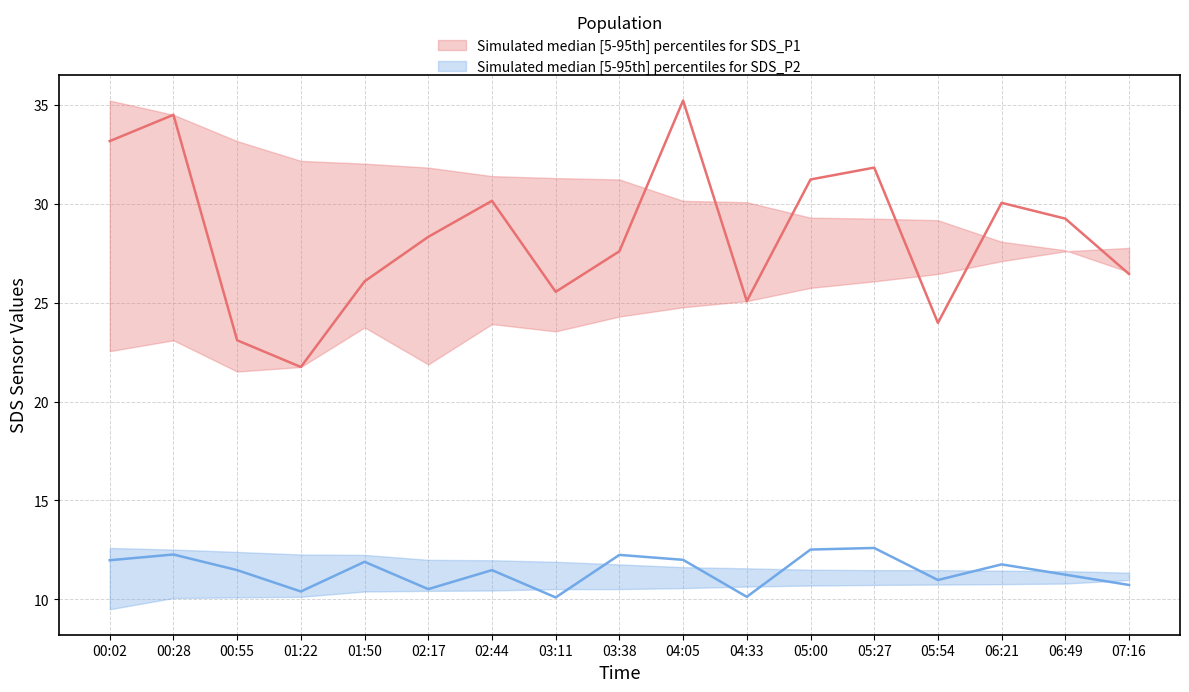

How many data points in SDS_P1 are above 28?

9